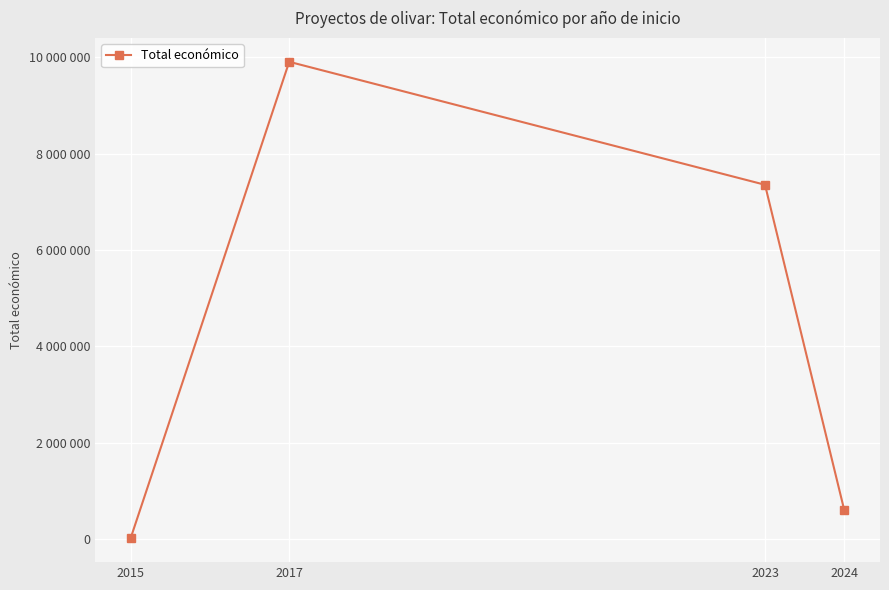

What is the sum of all values?

17863290